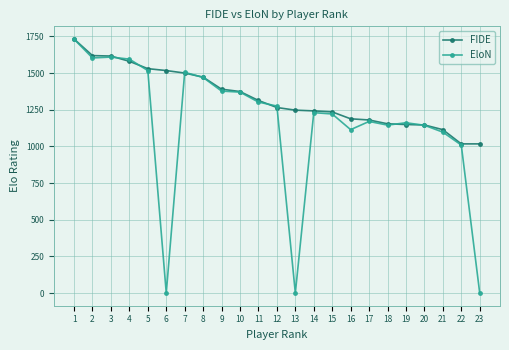

Which series has the widest spread of values?

EloN